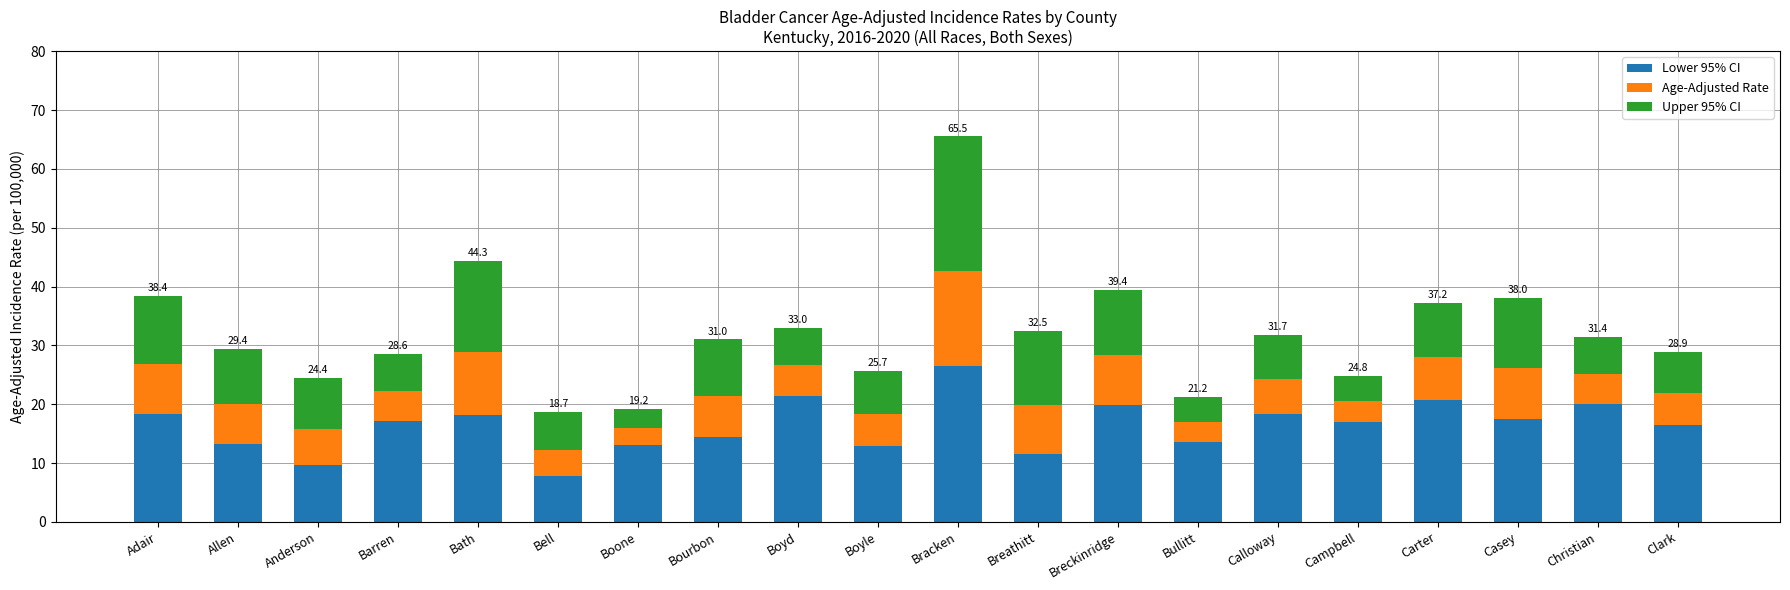

How many bars are there in total?

20